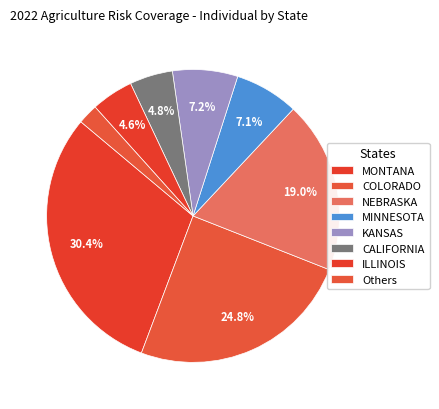

Count the number of slices in the pie.

8